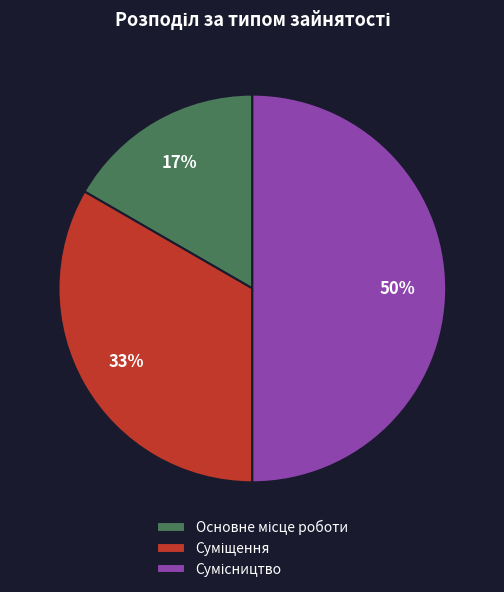

To the nearest percent, what is the average slice percentage?

33%